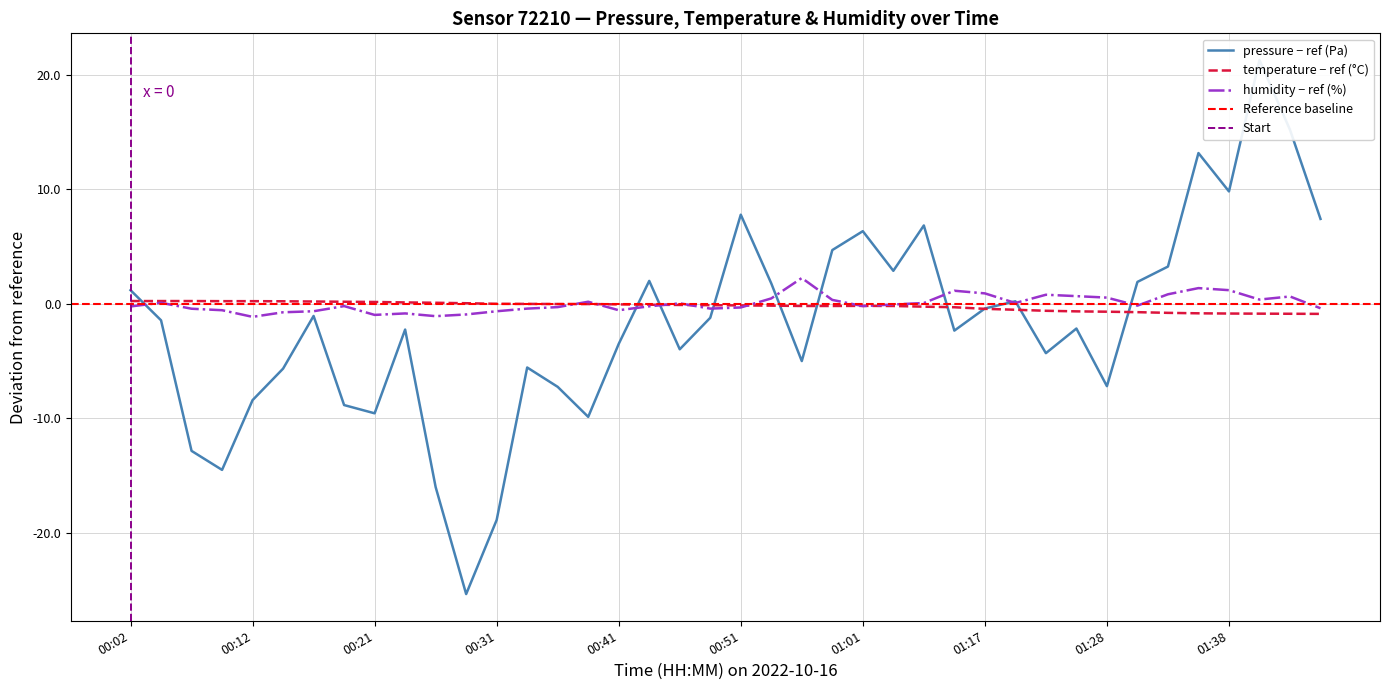

At which category does pressure reach its first local valley?

00:09